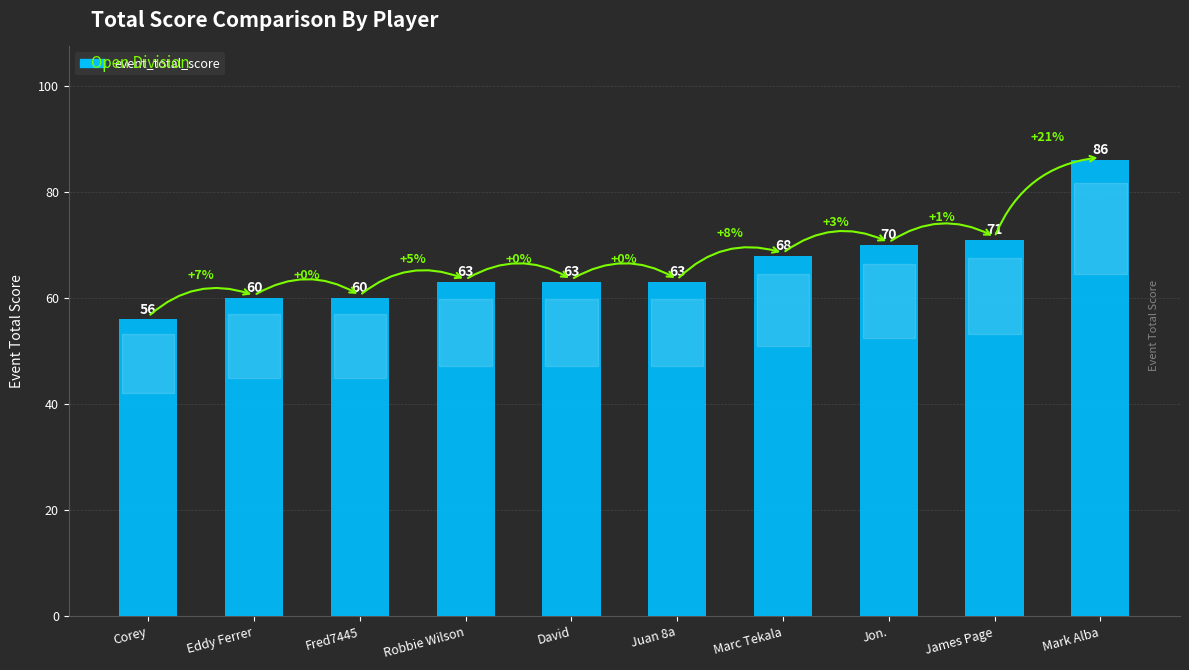

What is the value of the 2nd bar from the left?

60